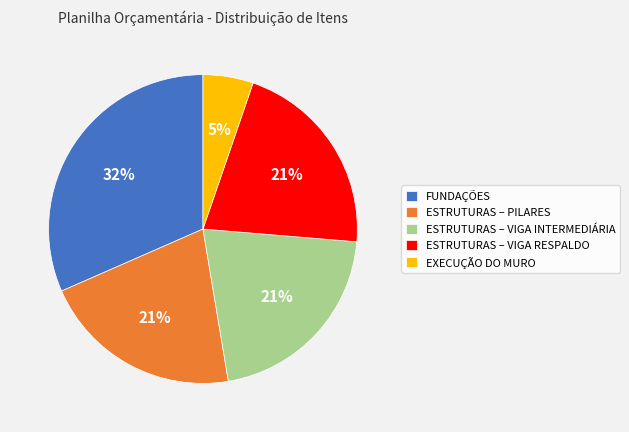

Does ESTRUTURAS – VIGA RESPALDO represent more than half of the total?

No